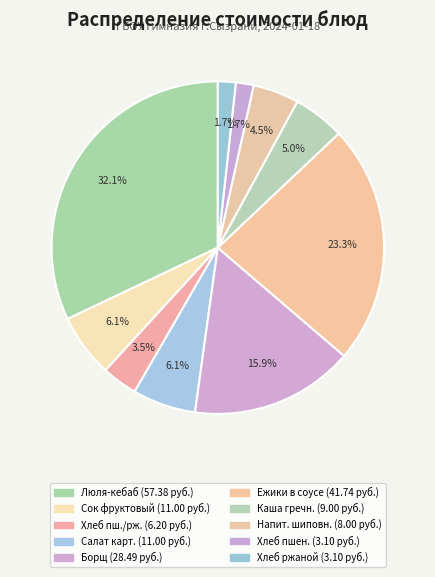

How many slices are in this pie chart?

10